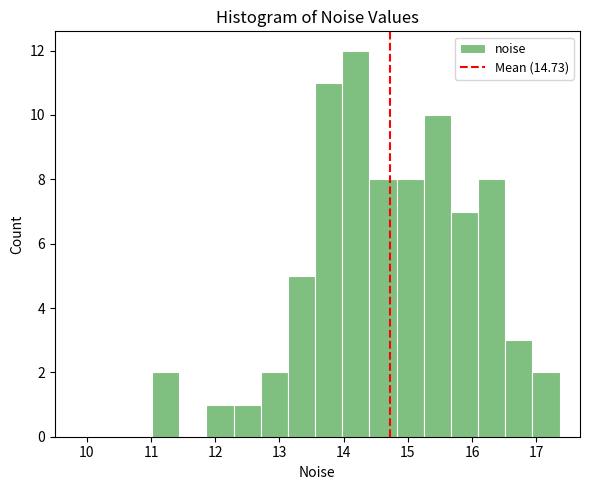

Reading left to right, list every bar in this chart as the range it spans on the x-axis followed by its height. Neither the bar edges nor the heights are printed on the chart, so give them approximately, as read against the axes.

11.0 to 11.4: 2
11.4 to 11.9: 0
11.9 to 12.3: 1
12.3 to 12.7: 1
12.7 to 13.1: 2
13.1 to 13.6: 5
13.6 to 14.0: 11
14.0 to 14.4: 12
14.4 to 14.8: 8
14.8 to 15.2: 8
15.2 to 15.7: 10
15.7 to 16.1: 7
16.1 to 16.5: 8
16.5 to 16.9: 3
16.9 to 17.4: 2